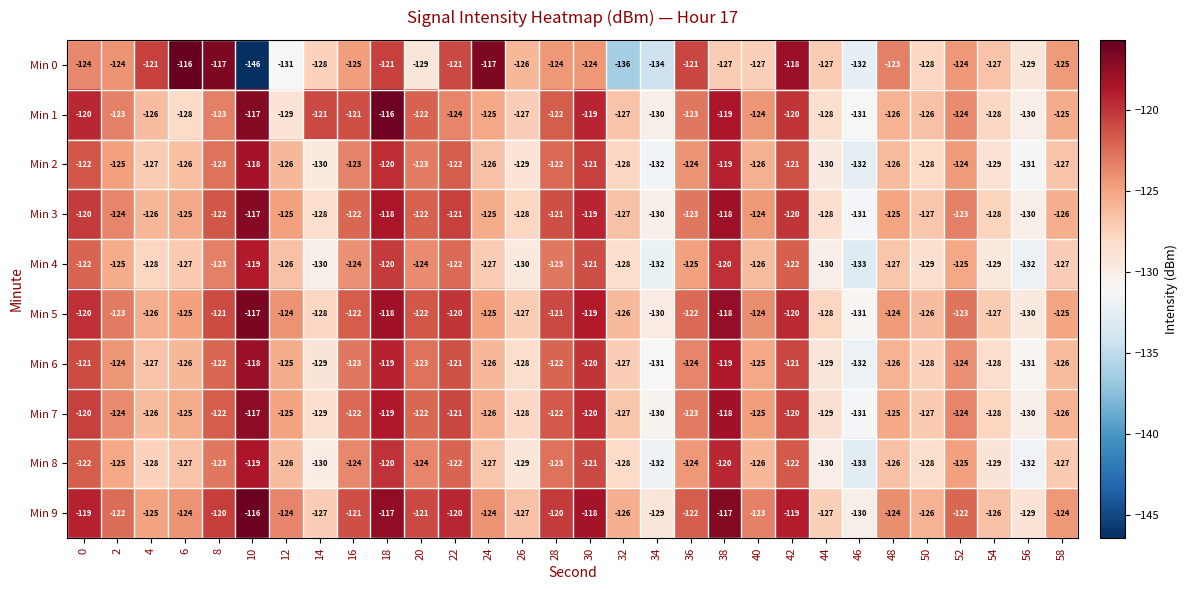

What is the minimum value shown in the chart?

-146